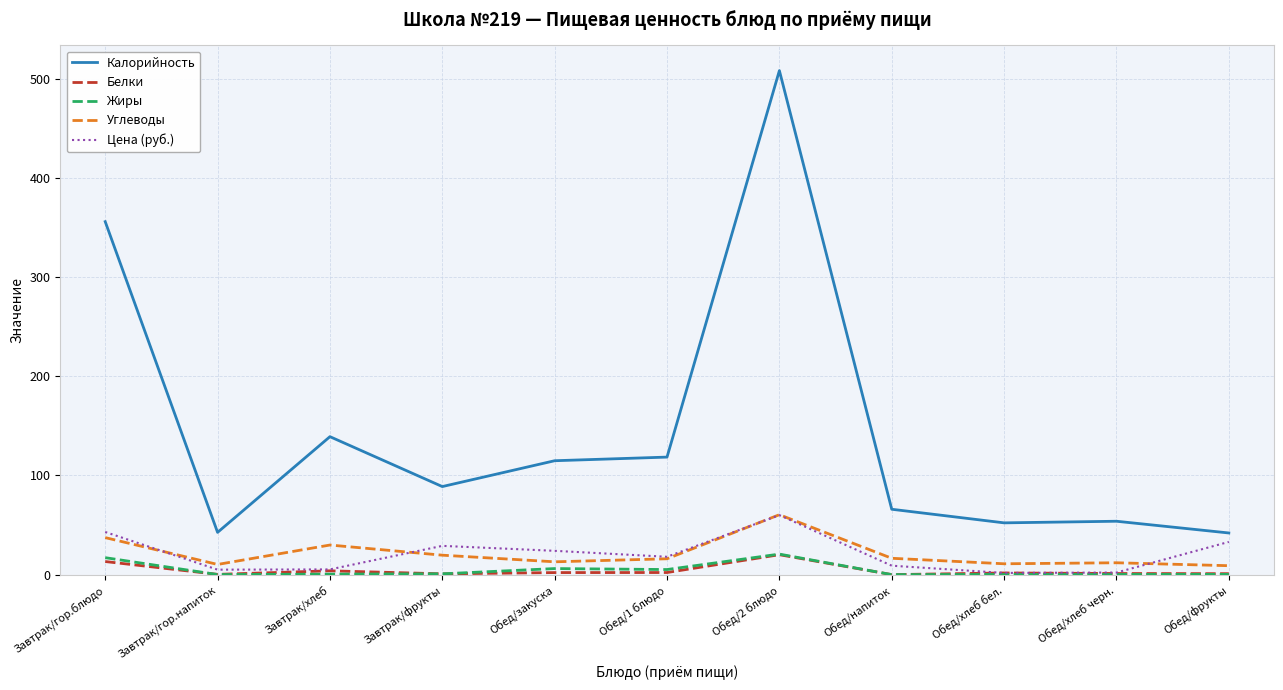

Which label corresponds to the largest value in the chart?

Обед/2 блюдо